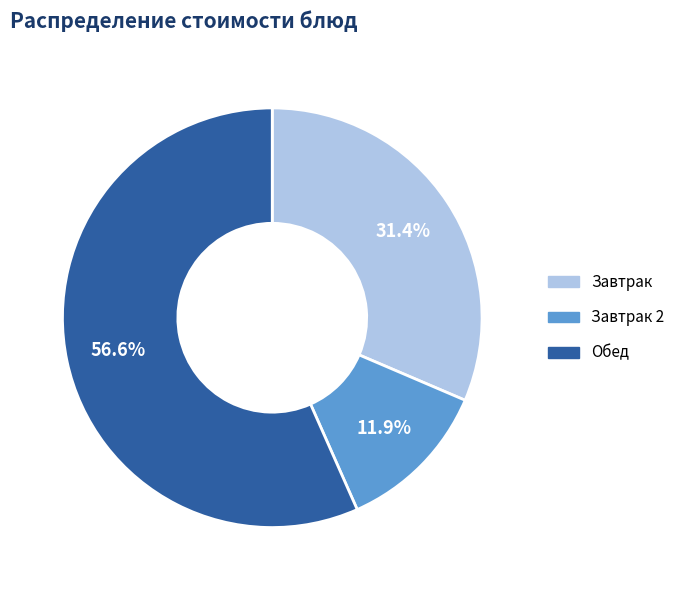

Is there a majority slice in this chart?

Yes